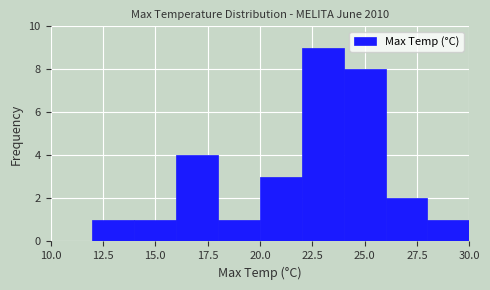

Reading left to right, transcribe this chart: for each bar, give the range it covers on the x-axis and its height. The values are not printed on the chart, so give them approximately, as read against the axis.

10 to 12: 0
12 to 14: 1
14 to 16: 1
16 to 18: 4
18 to 20: 1
20 to 22: 3
22 to 24: 9
24 to 26: 8
26 to 28: 2
28 to 30: 1